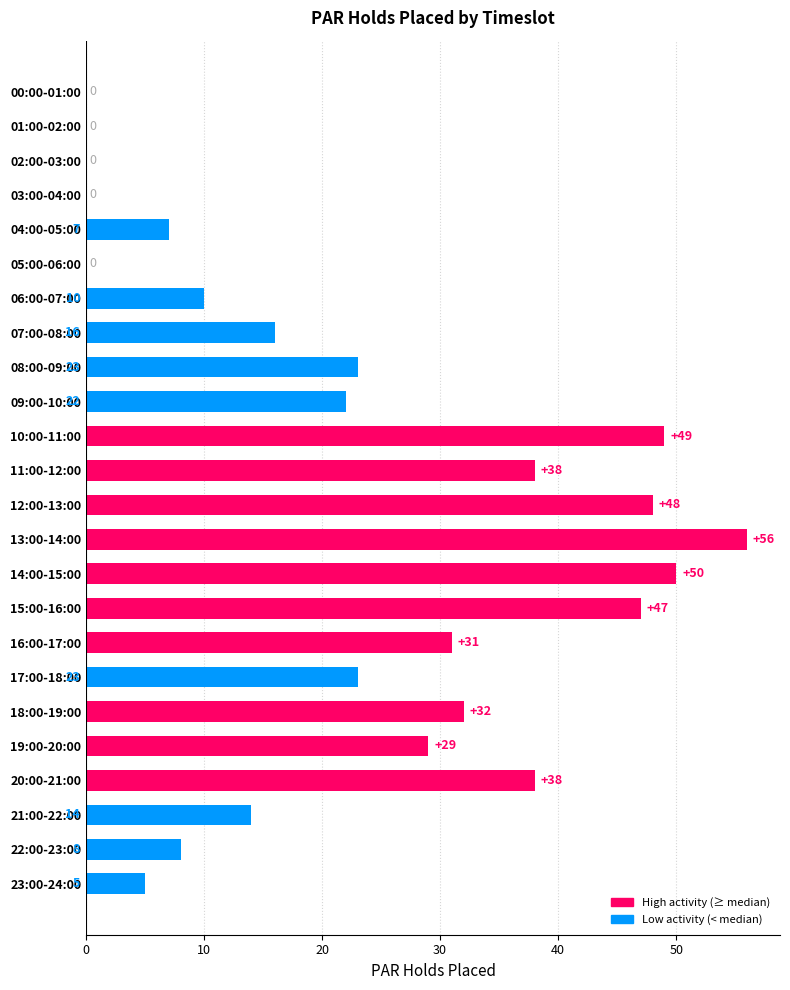

How many distinct data groups are displayed?

1